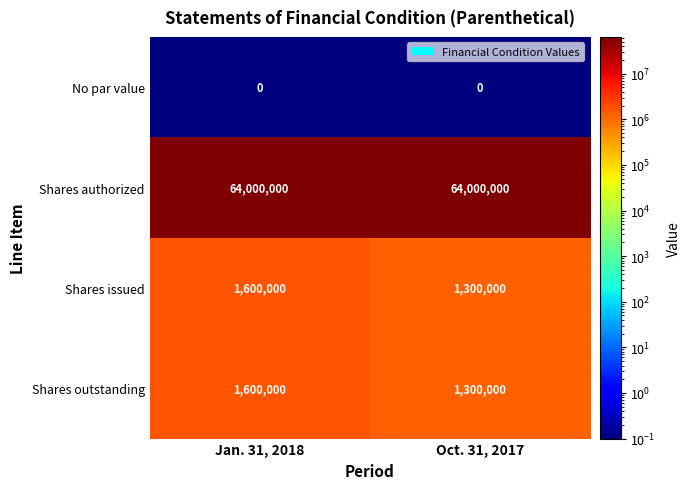

The Shares outstanding series shows 1300000 at Oct. 31, 2017. True or false?

True